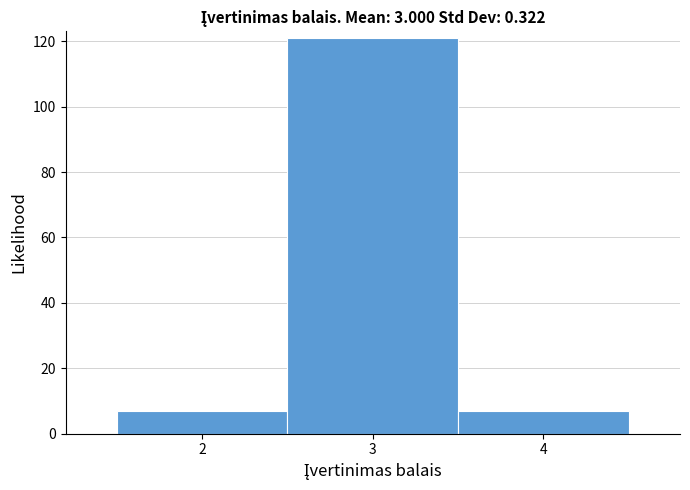

Which range on the x-axis has the tallest bar?

2.5 to 3.5